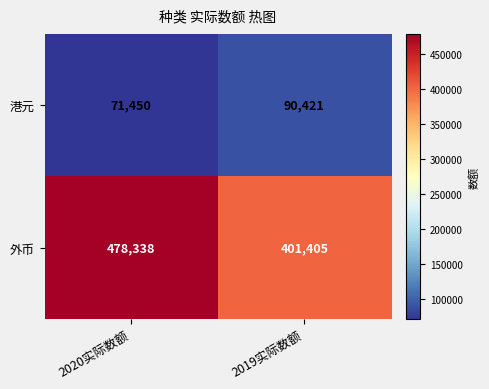

What is the average value of the 外币 series?

439872